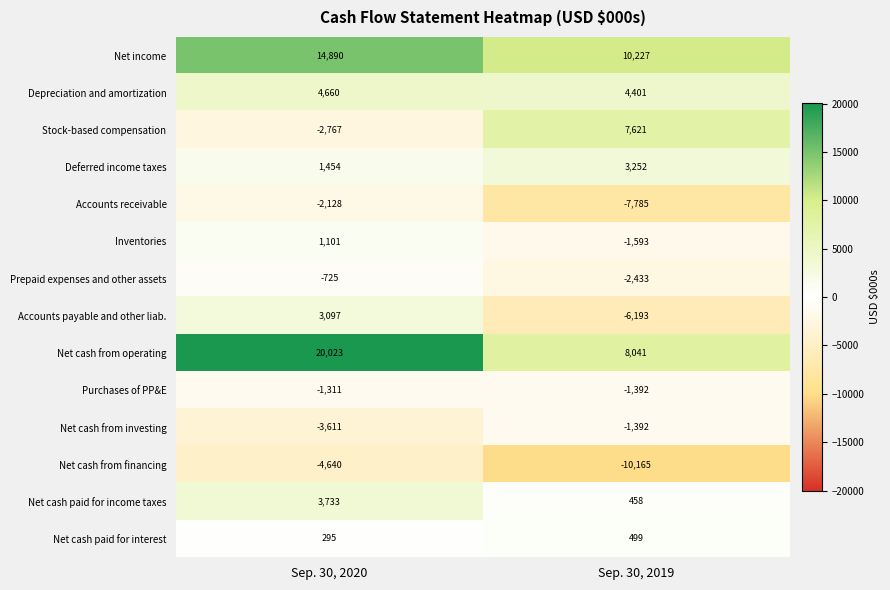

What is the average value of the Net cash from operating series?

14032